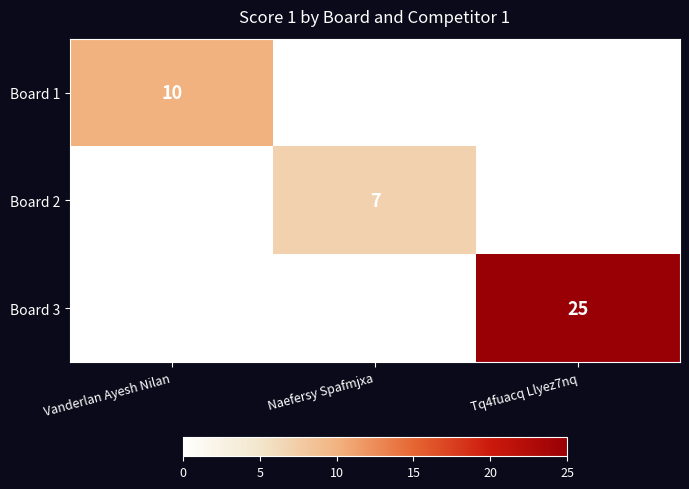

True or false: Board 1 has a value of 10 at Vanderlan Ayesh Nilan.

True